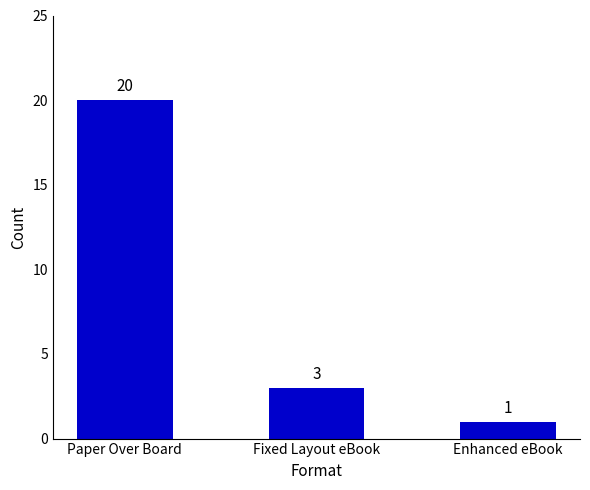

What is the average value?

8